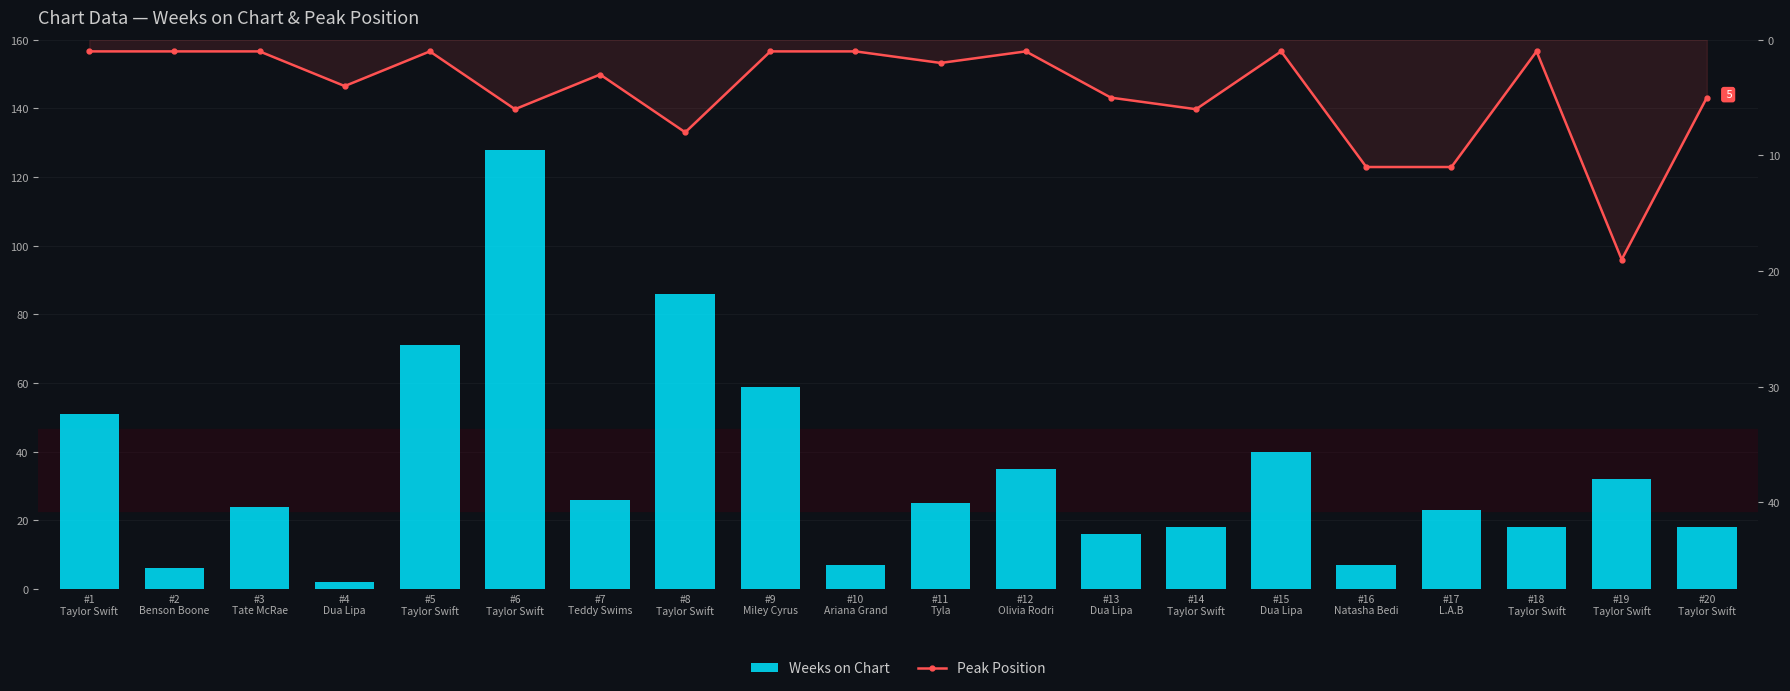

What is the highest value of the Peak Position series?

19